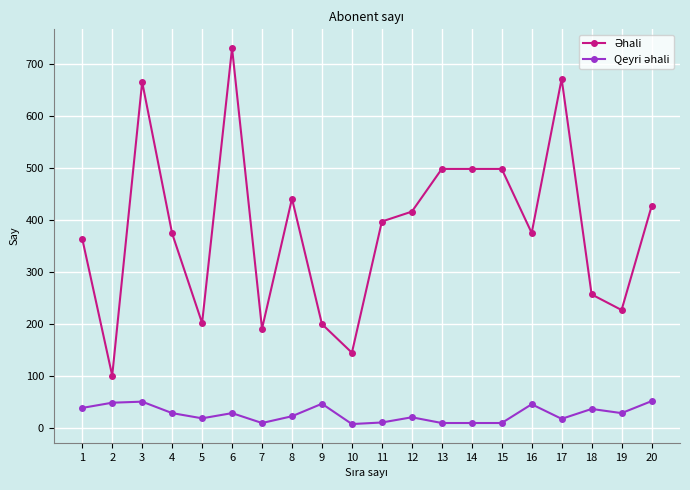

What is the maximum value shown in the chart?

730